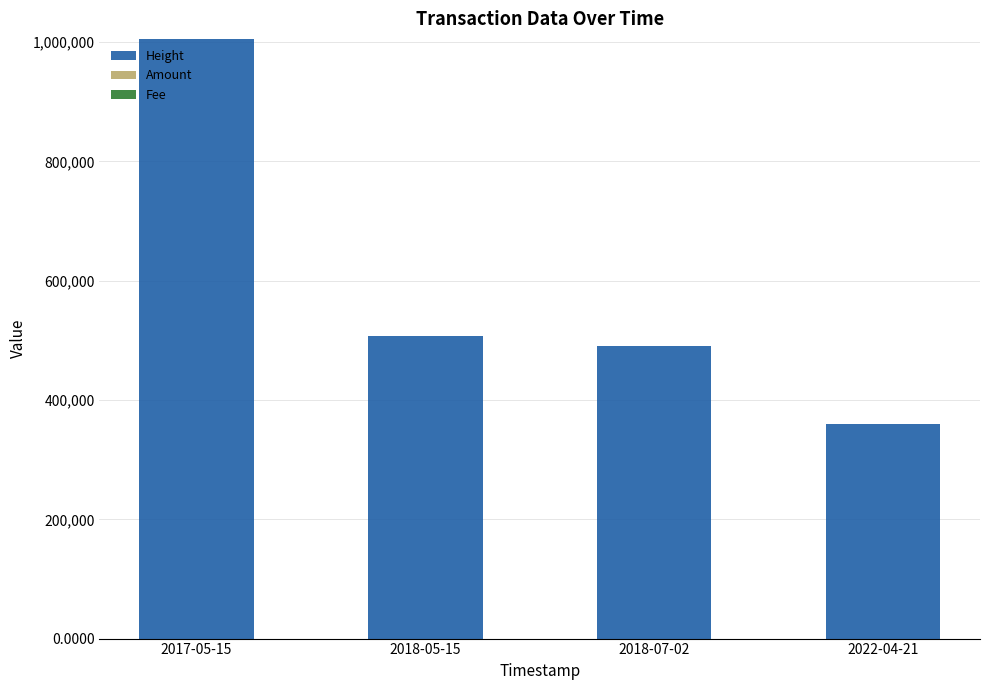

What is the total value across all series at 2022-04-21?

360320.0